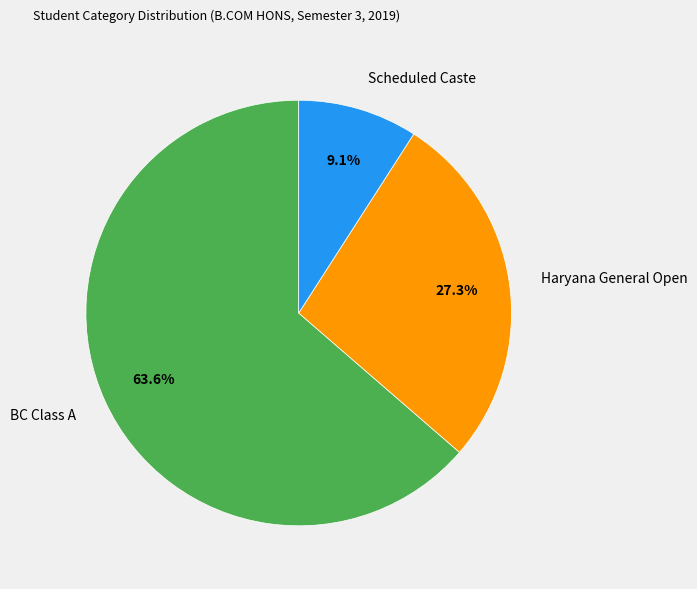

To the nearest percent, what is the average slice percentage?

33%